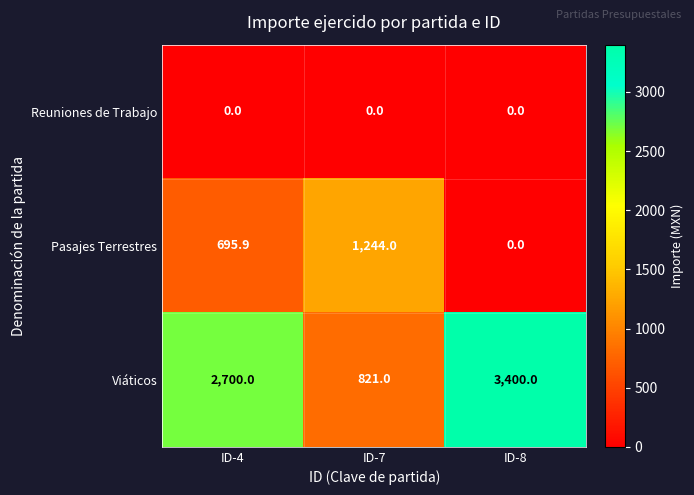

At which label is Viáticos closest to 2110?

ID-4